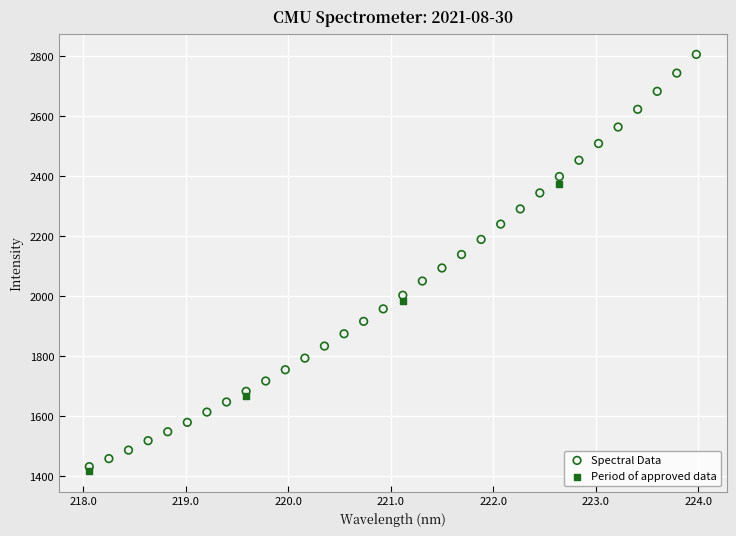

Which series has the widest spread of Y values?

Spectral Data